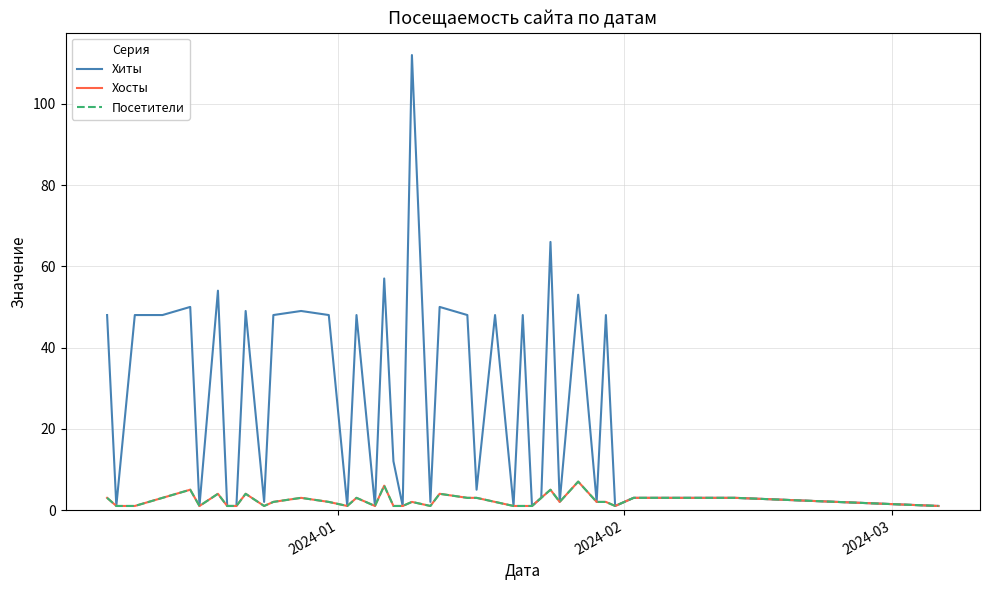

True or false: Хосты has more than 0 interior local peaks.

True